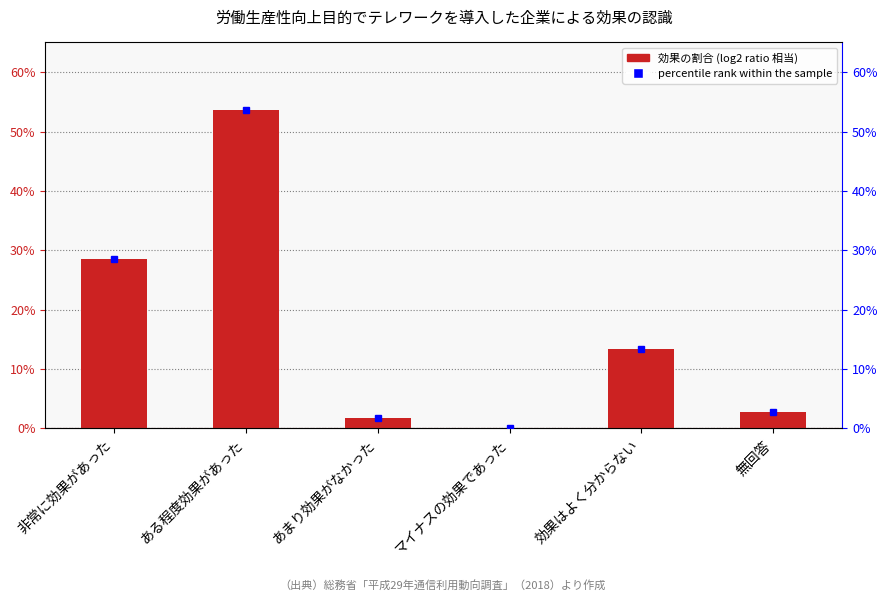

Where is the data nearest to the value 0?

マイナスの効果であった